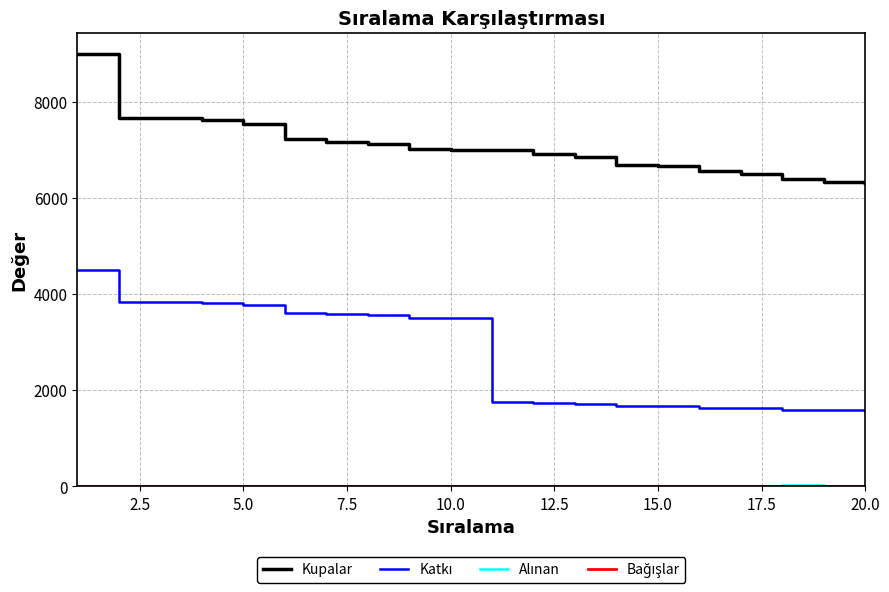

At which label does Bağışlar reach its minimum?

2.5